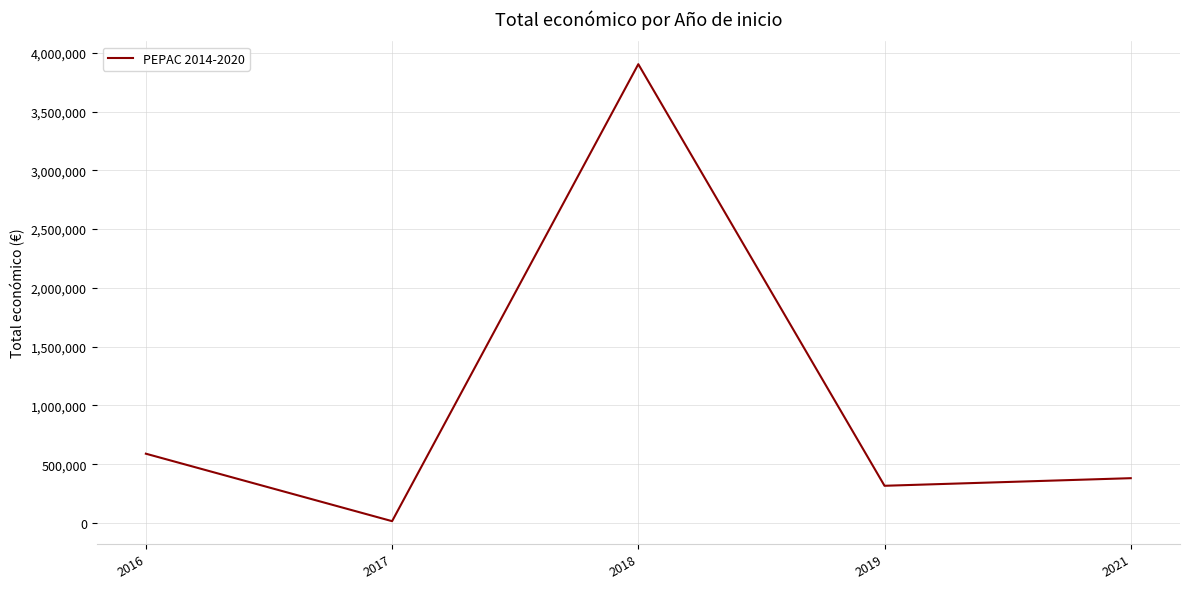

Reading right to left, extract all data points from this chart.

2021=380777	2019=316131	2018=3903617	2017=15000	2016=589119